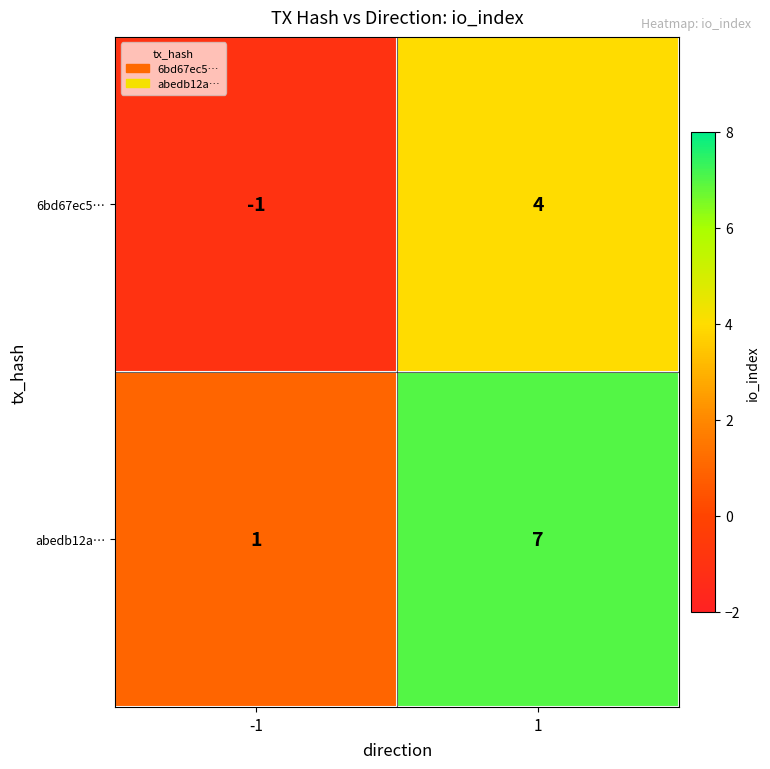

At which category is the sum across all series the highest?

1